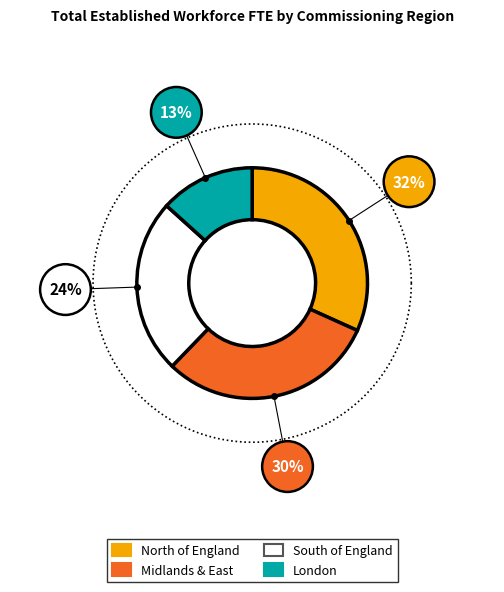

What is the change in value from MIDLANDS AND EAST
OF ENGLAND COMMISSIONING REGION to LONDON
COMMISSIONING REGION?

-2056.6